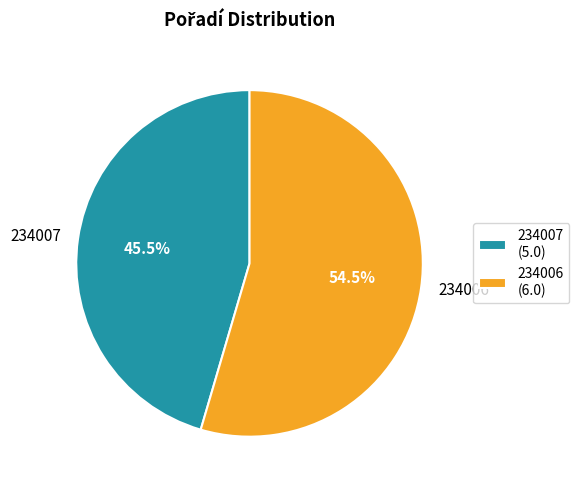

Is there a majority slice in this chart?

Yes